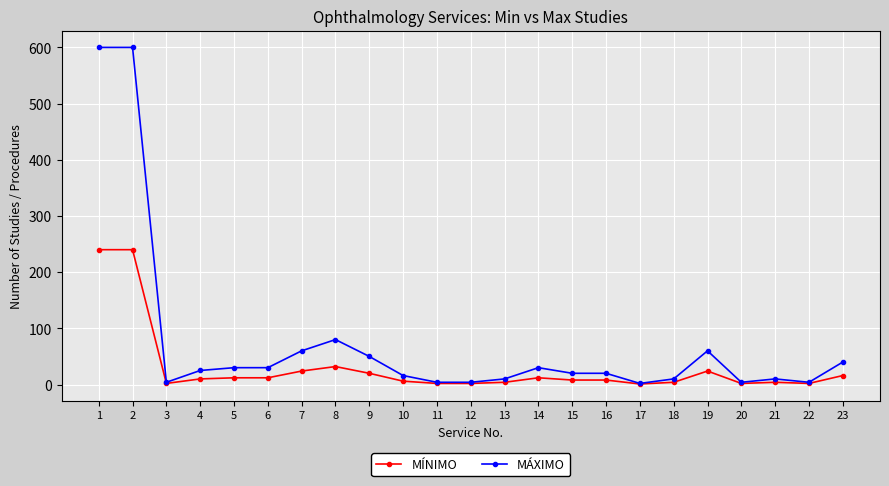

True or false: MÍNIMO has a value of 2 at 20.

True